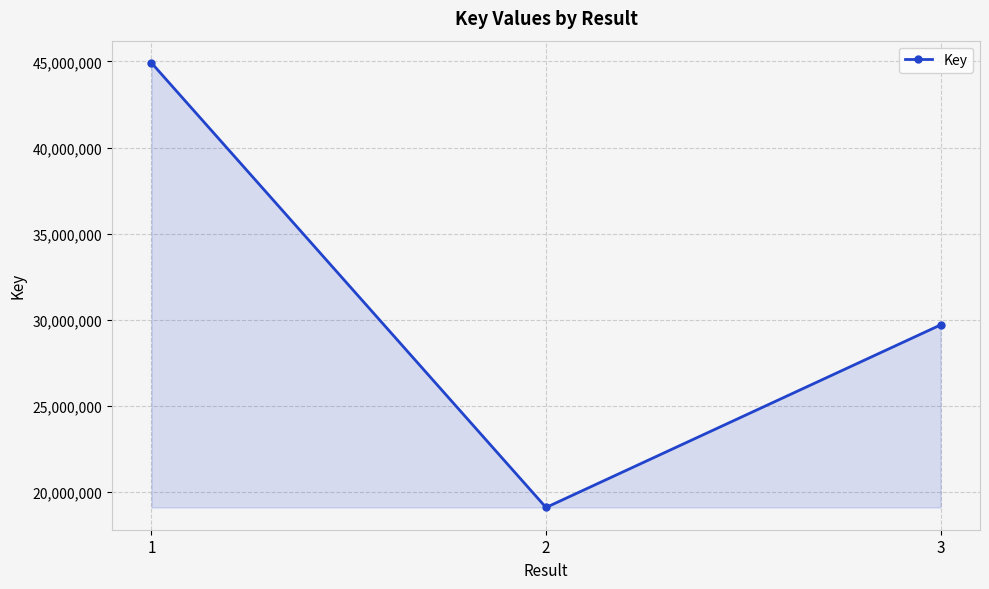

List the labels in order of value, smallest first.

2, 3, 1